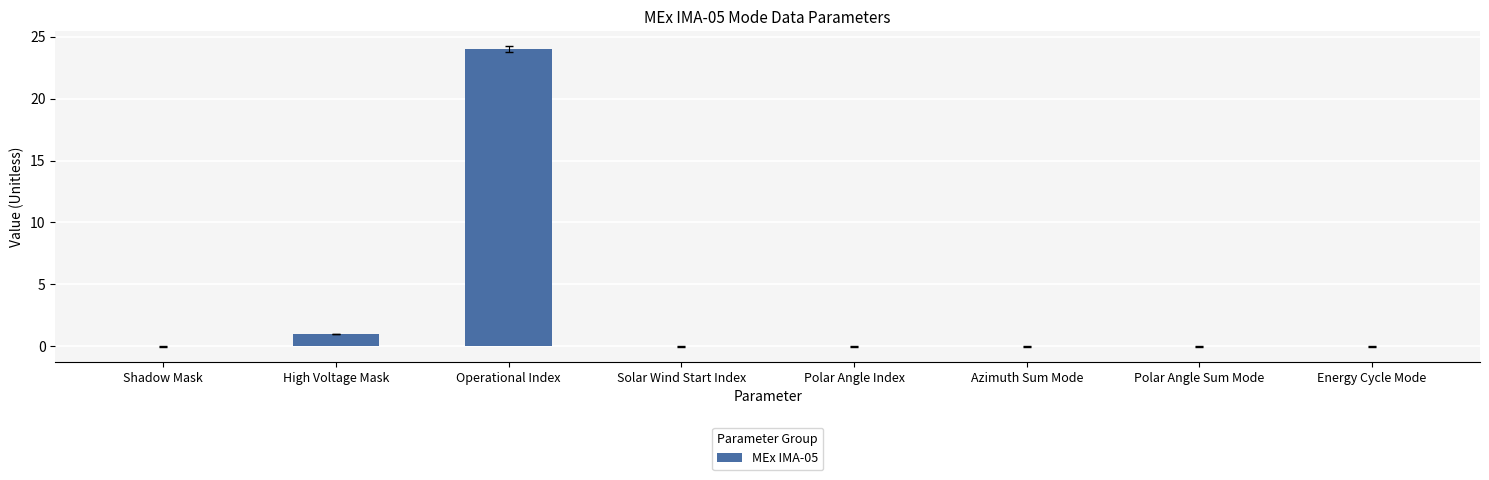

Is it true that the value at Energy Cycle Mode is -16?

False